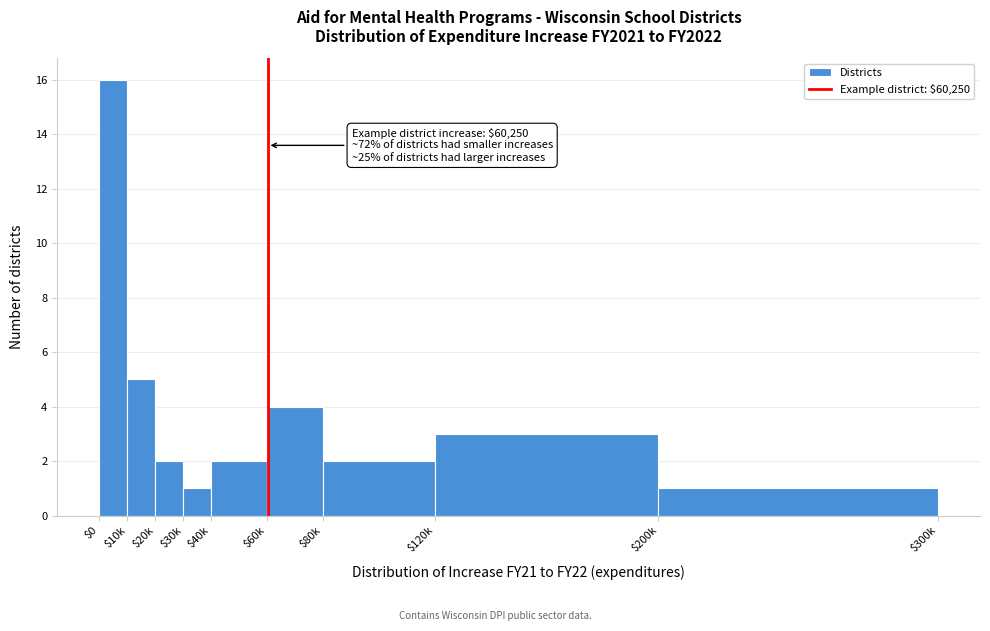

Reading left to right, extract all data points from this chart.

16	5	2	1	2	4	2	3	1